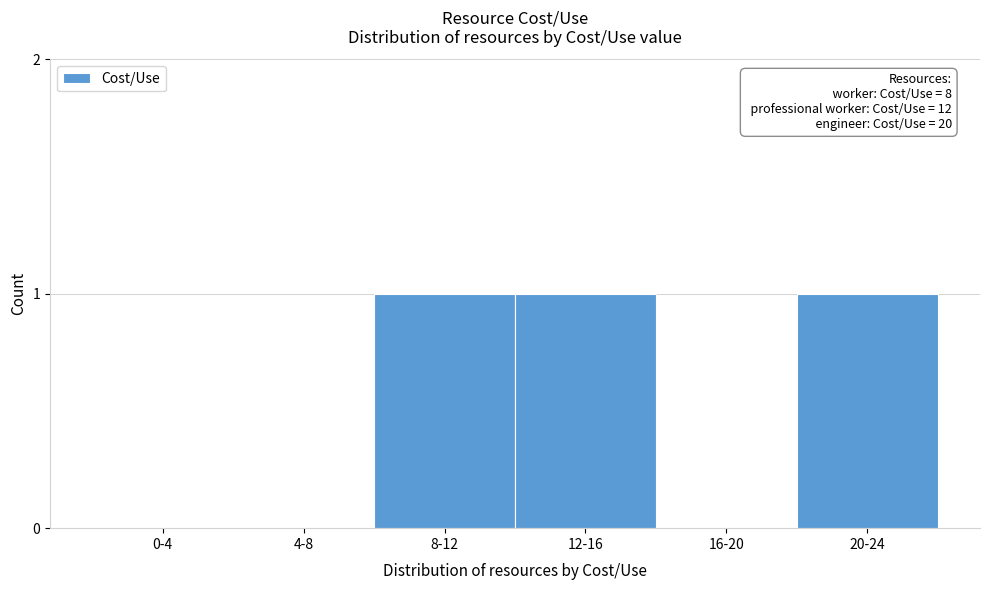

Reading left to right, extract all data points from this chart.

0-4=0	4-8=0	8-12=1	12-16=1	16-20=0	20-24=1